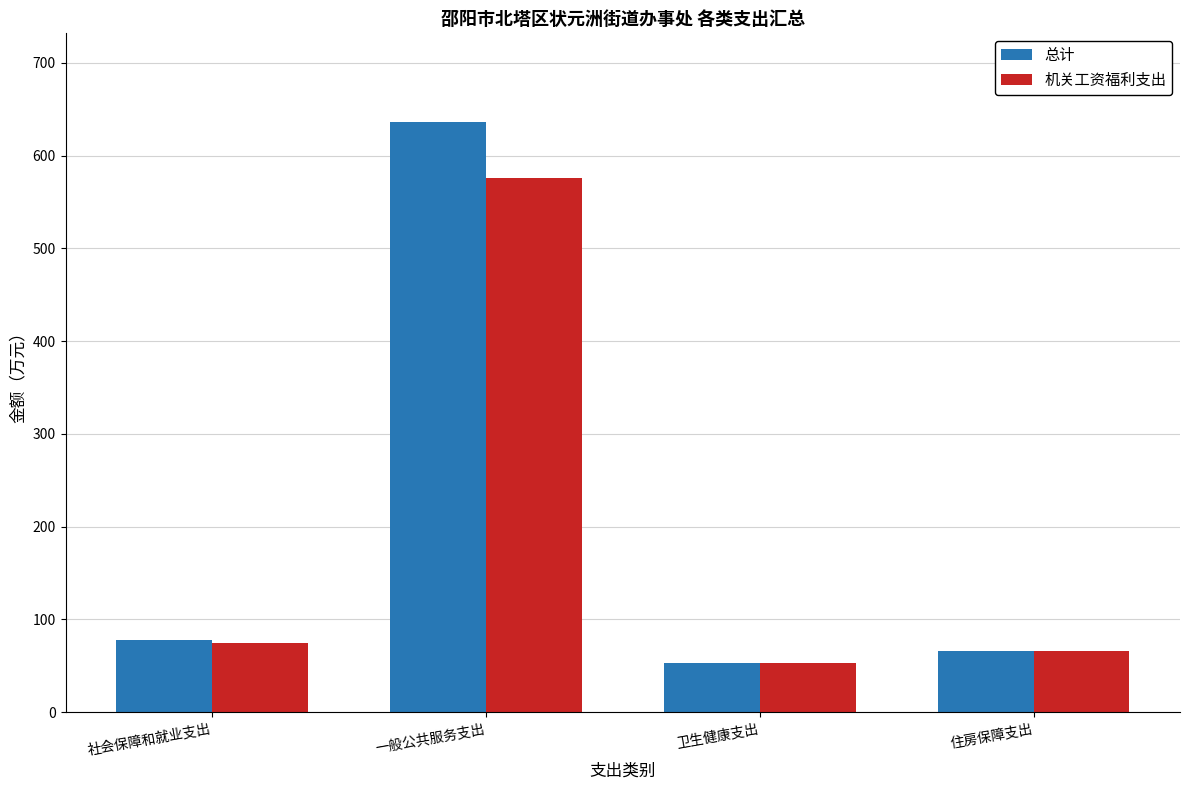

Which series changed the most between 社会保障和就业支出 and 卫生健康支出?

总计